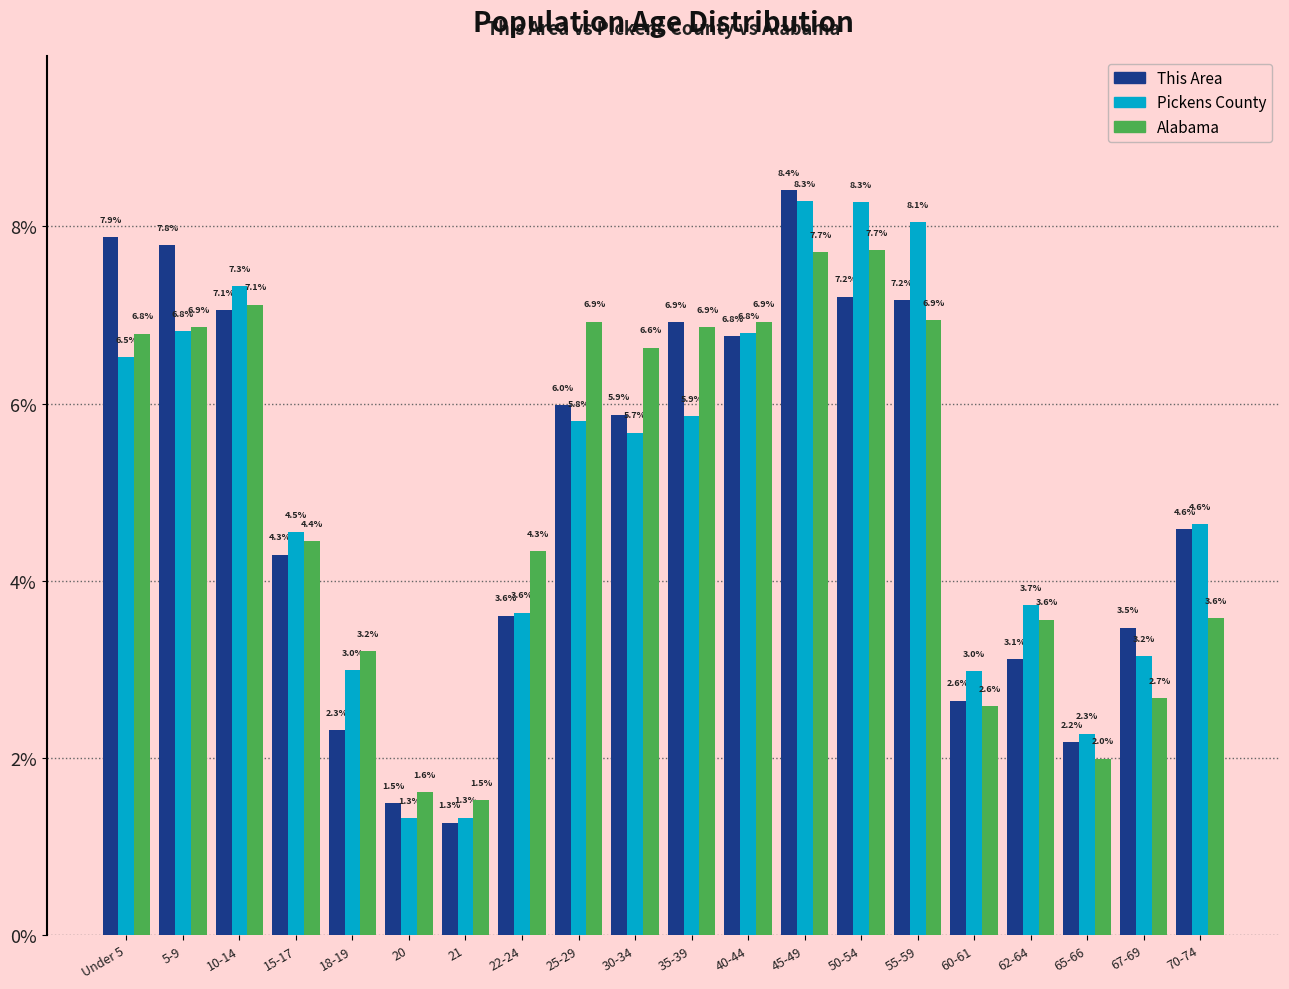

Reading right to left, what are all the values shown in this chart?

This Area: 70-74=4.6	67-69=3.5	65-66=2.2	62-64=3.1	60-61=2.6	55-59=7.2	50-54=7.2	45-49=8.4	40-44=6.8	35-39=6.9	30-34=5.9	25-29=6.0	22-24=3.6	21=1.3	20=1.5	18-19=2.3	15-17=4.3	10-14=7.1	5-9=7.8	Under 5=7.9
Pickens County: 70-74=4.6	67-69=3.2	65-66=2.3	62-64=3.7	60-61=3.0	55-59=8.1	50-54=8.3	45-49=8.3	40-44=6.8	35-39=5.9	30-34=5.7	25-29=5.8	22-24=3.6	21=1.3	20=1.3	18-19=3.0	15-17=4.5	10-14=7.3	5-9=6.8	Under 5=6.5
Alabama: 70-74=3.6	67-69=2.7	65-66=2.0	62-64=3.6	60-61=2.6	55-59=6.9	50-54=7.7	45-49=7.7	40-44=6.9	35-39=6.9	30-34=6.6	25-29=6.9	22-24=4.3	21=1.5	20=1.6	18-19=3.2	15-17=4.4	10-14=7.1	5-9=6.9	Under 5=6.8